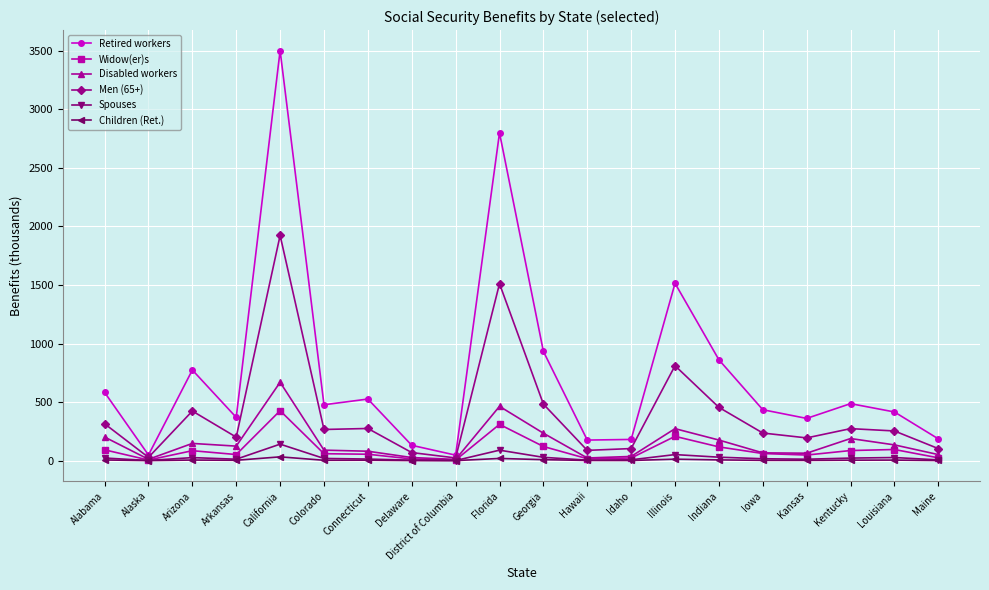

At which category does Men (65+) reach its first local valley?

Alaska